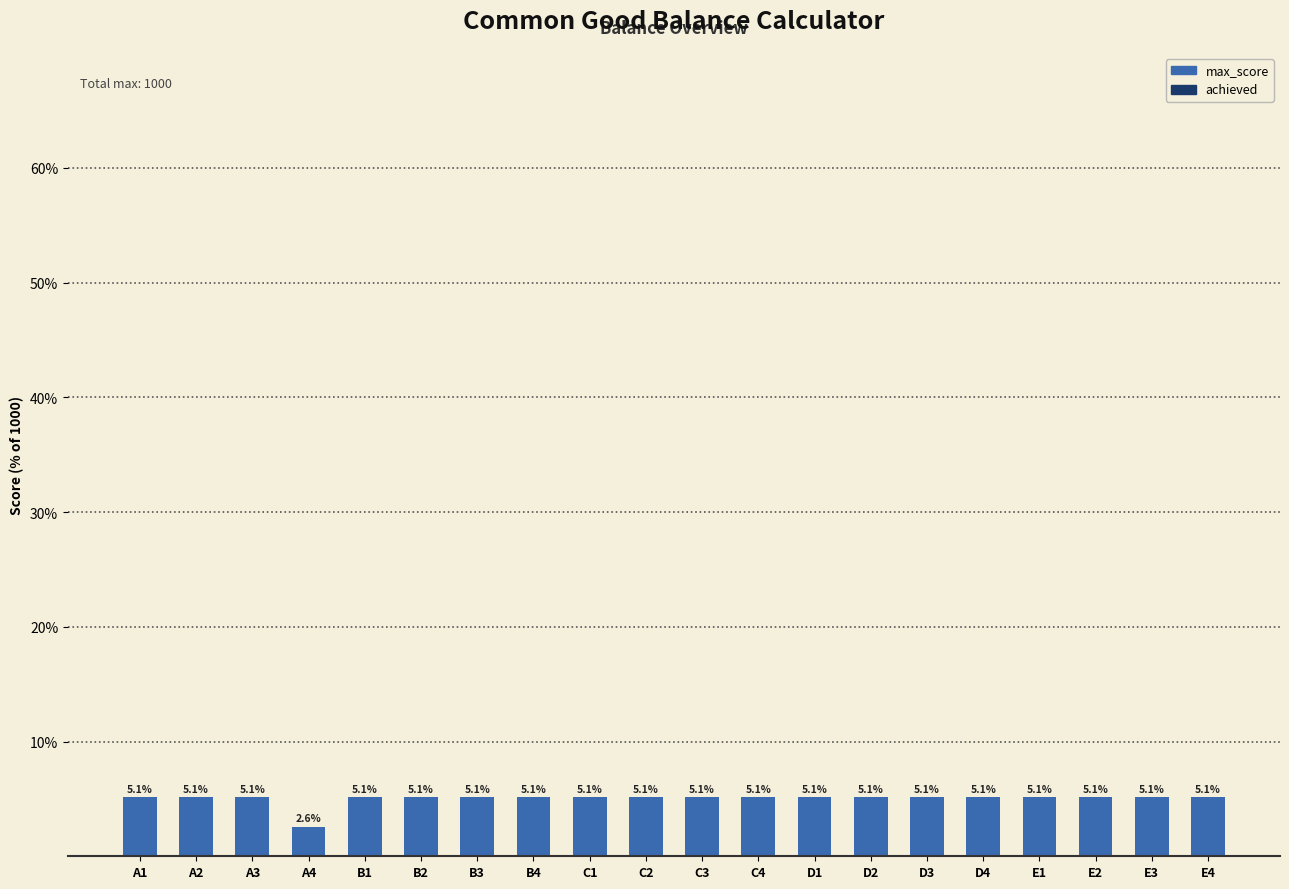

What is the ratio of the value at B1 to the value at B3?

1.0